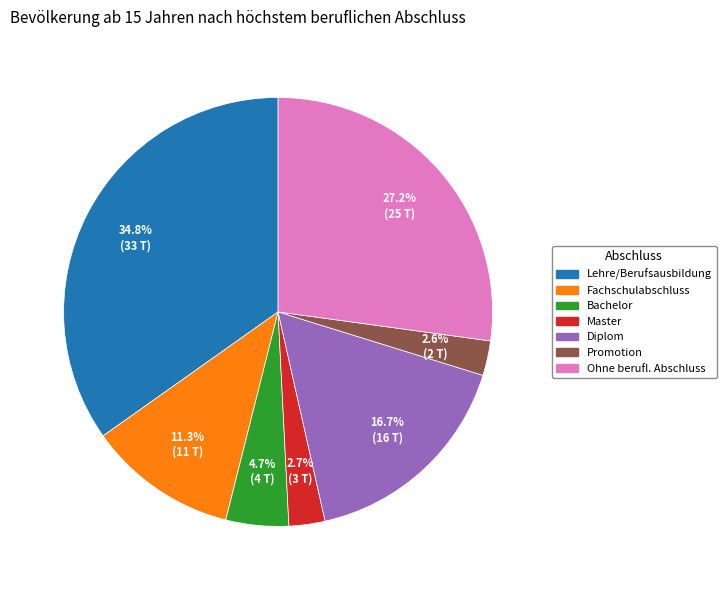

To the nearest percent, what is the average slice percentage?

14%